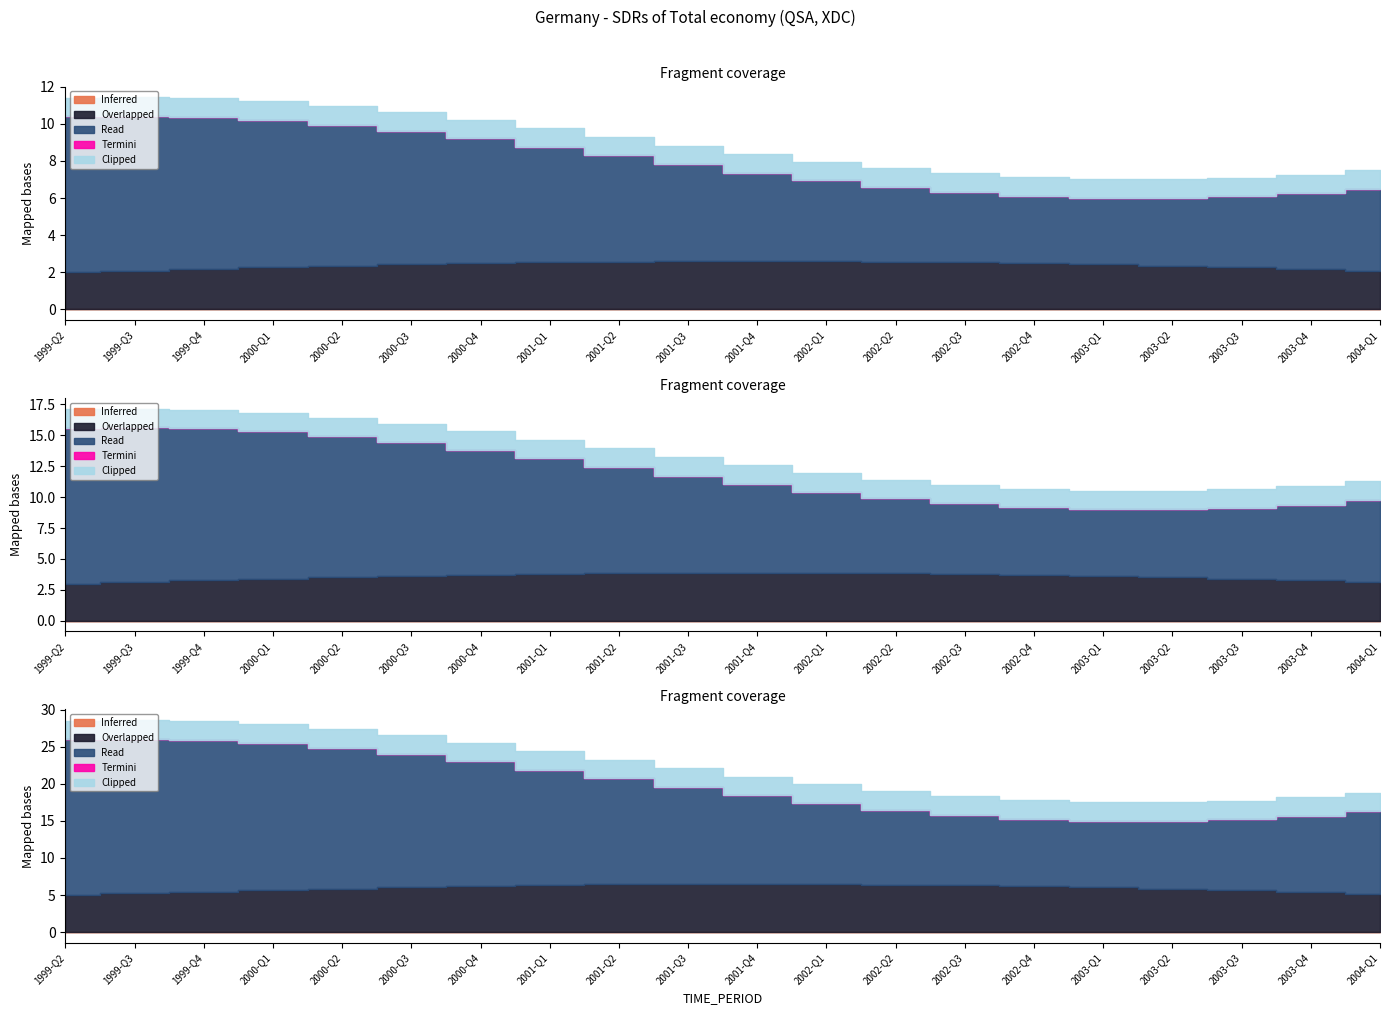

Which series has the largest total across all categories?

Read